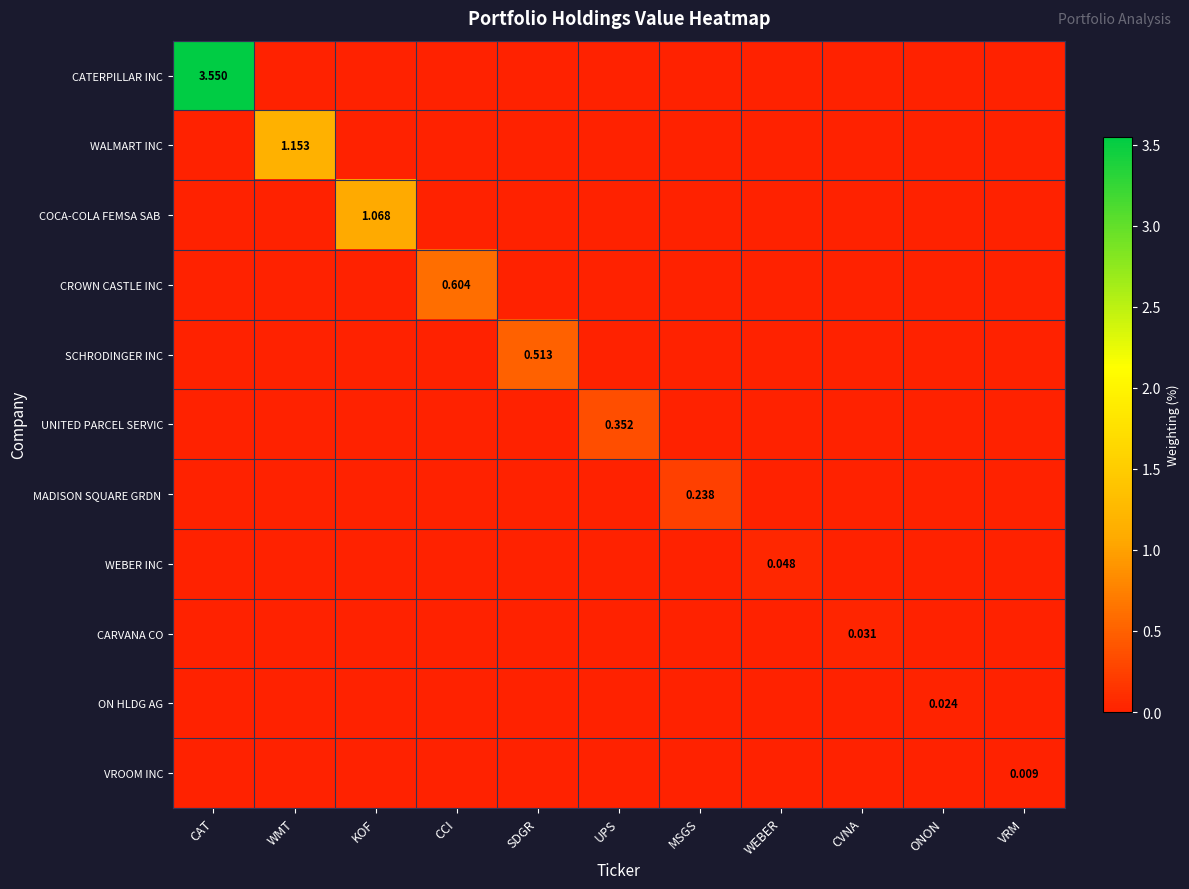

True or false: CARVANA CO has a value of -0.0 at KOF.

False